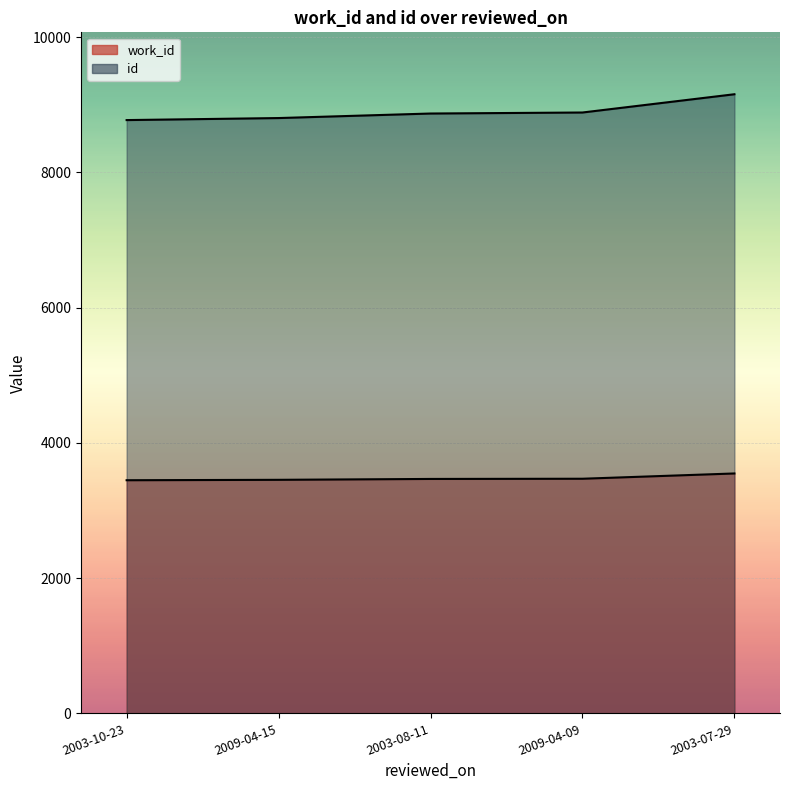

Reading left to right, list all the values displayed in this chart.

work_id: 3447	3453	3466	3469	3547
id: 8772	8802	8869	8884	9154